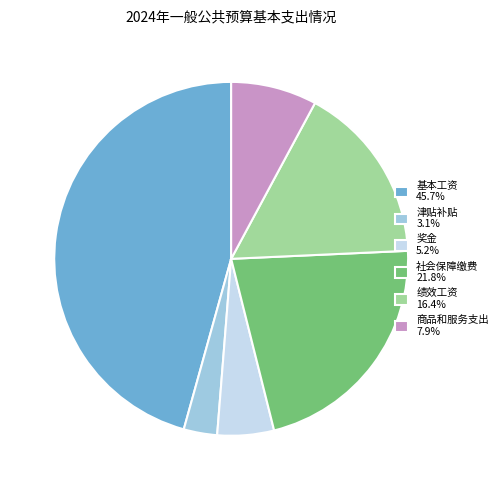

The 绩效工资 slice represents 16% of the pie. True or false?

True